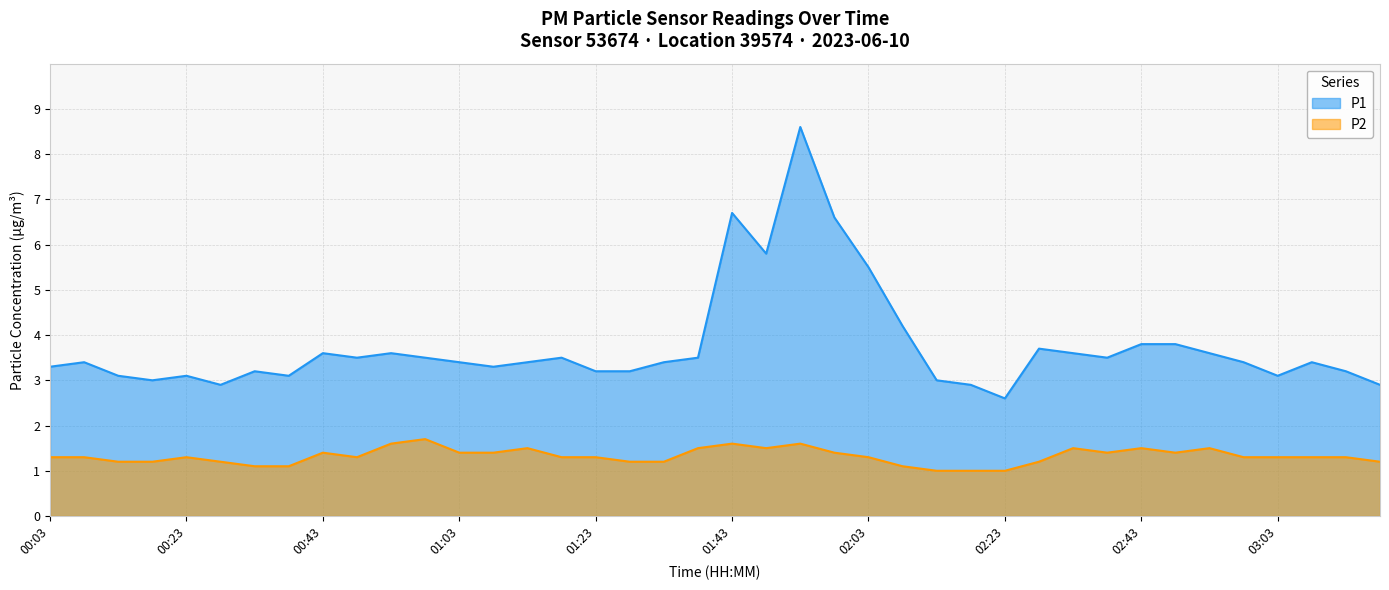

Is the value of P2 at 02:28 greater than the value of P1 at 00:18?

No